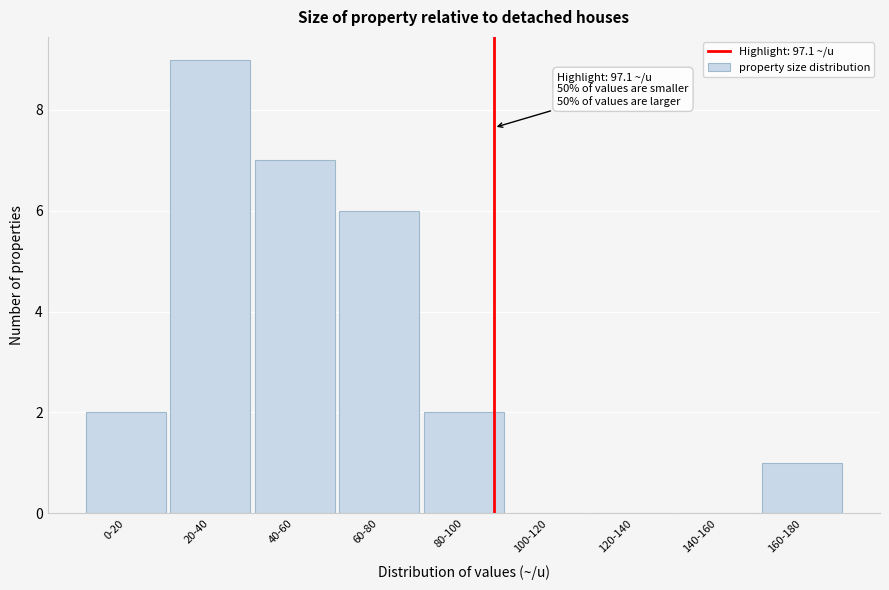

Reading left to right, transcribe all the data shown in this chart.

0-20=2	20-40=9	40-60=7	60-80=6	80-100=2	100-120=0	120-140=0	140-160=0	160-180=1